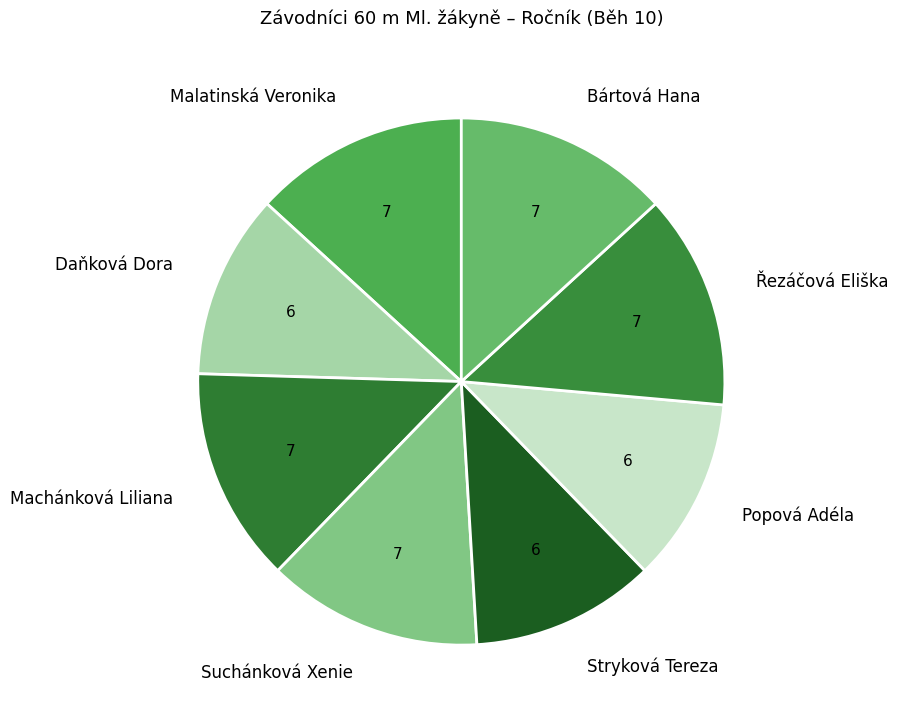

Do Řezáčová Eliška and Bártová Hana together represent more than half of the pie?

No